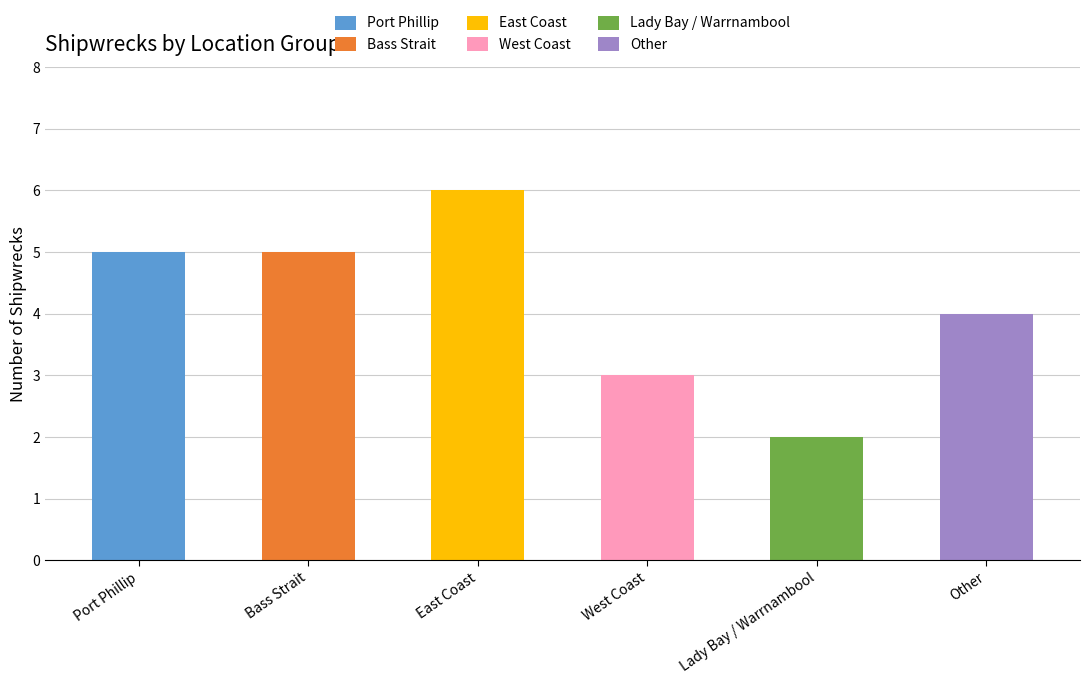

What is the difference between the values at Lady Bay / Warrnambool and East Coast?

4